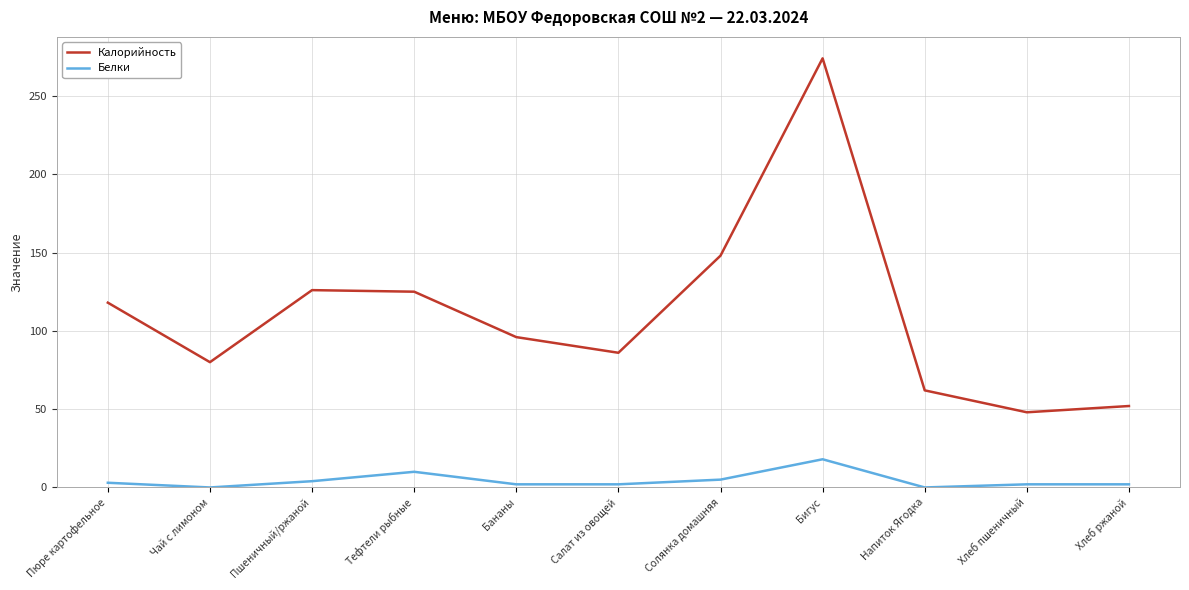

True or false: Калорийность and Белки intersect in this chart.

False